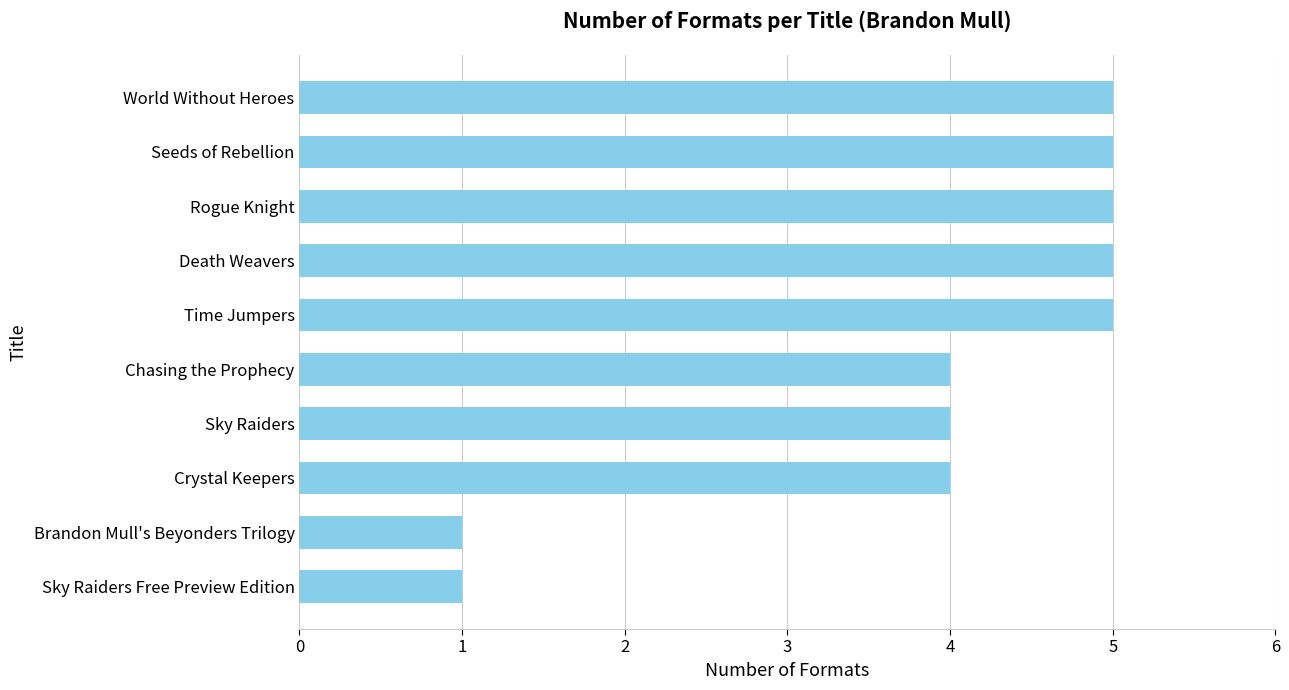

What is the change in value from Brandon Mull's Beyonders Trilogy to Death Weavers?

+4